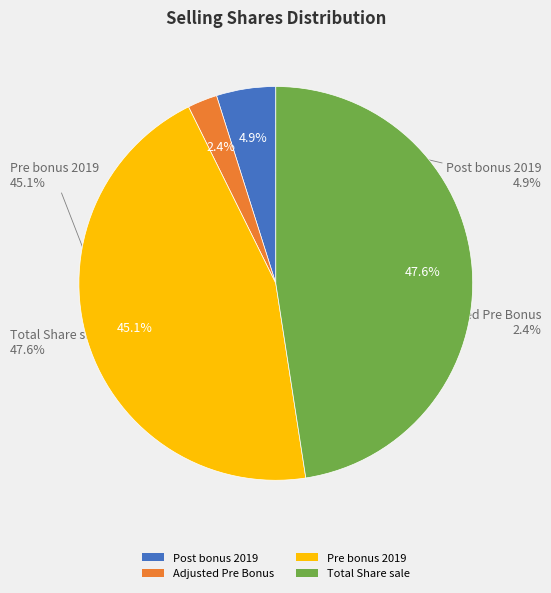

Does Post bonus 2019 represent more than half of the total?

No